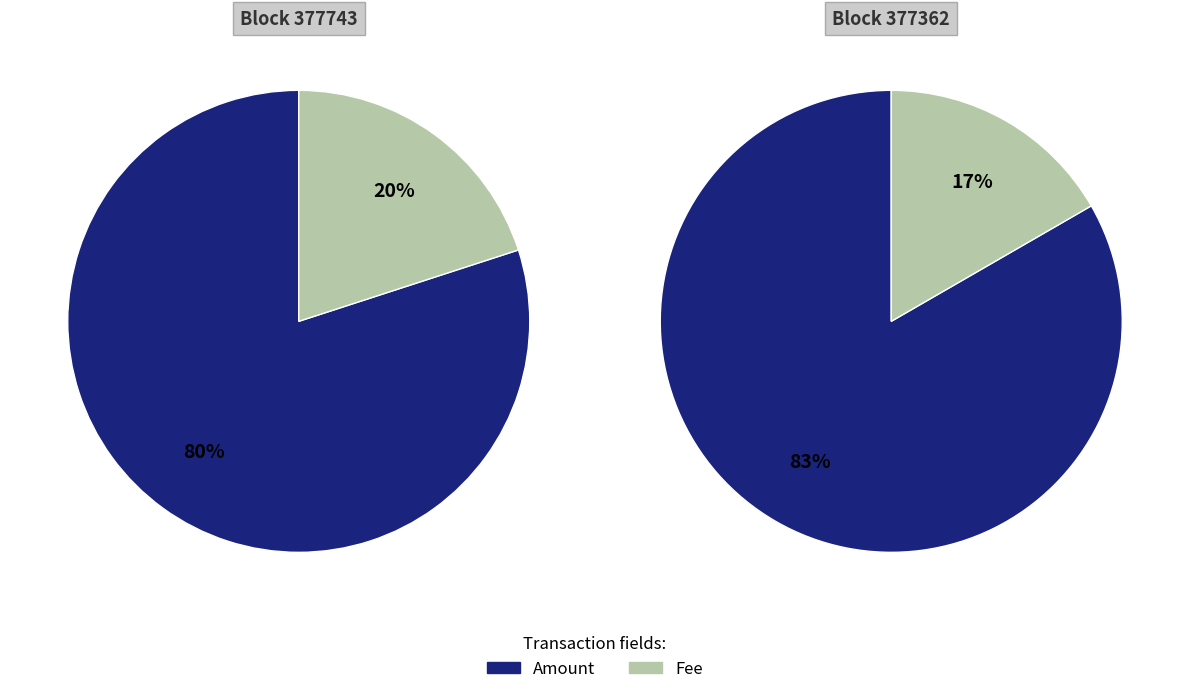

To the nearest percent, what is the average slice percentage?

50%